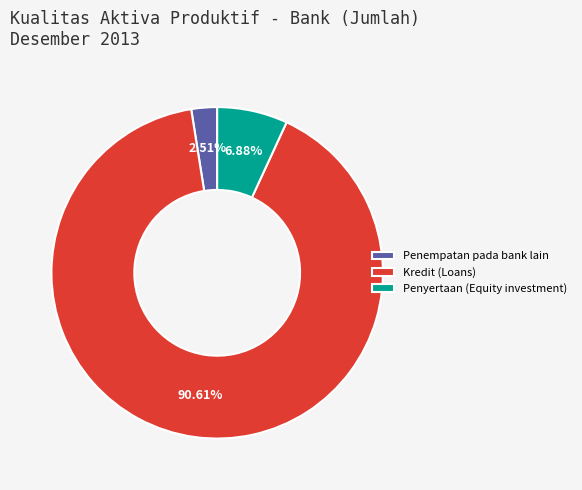

Which category accounts for the majority?

Kredit (Loans)